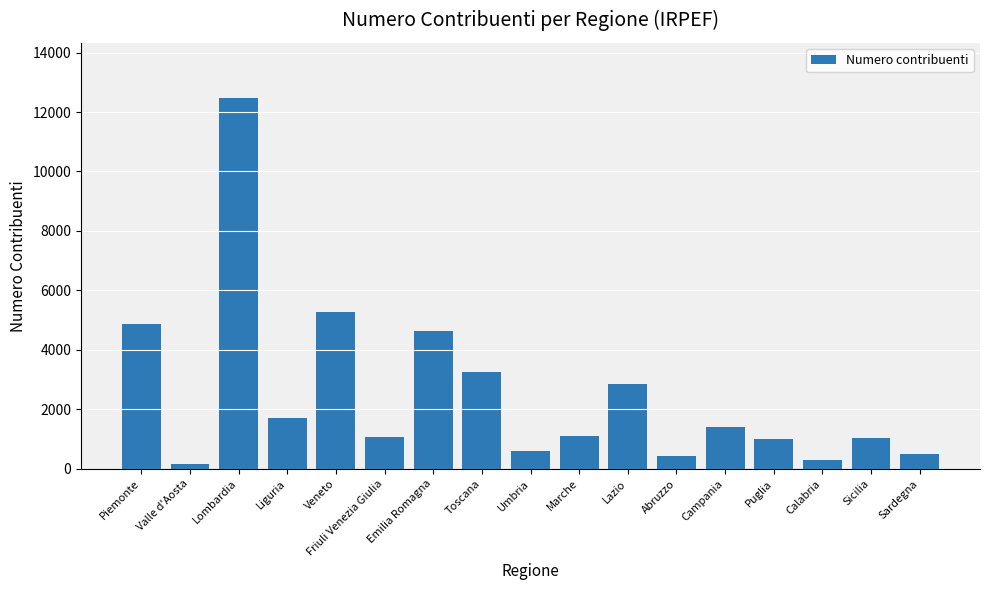

What is the difference between the values at Friuli Venezia Giulia and Campania?

342